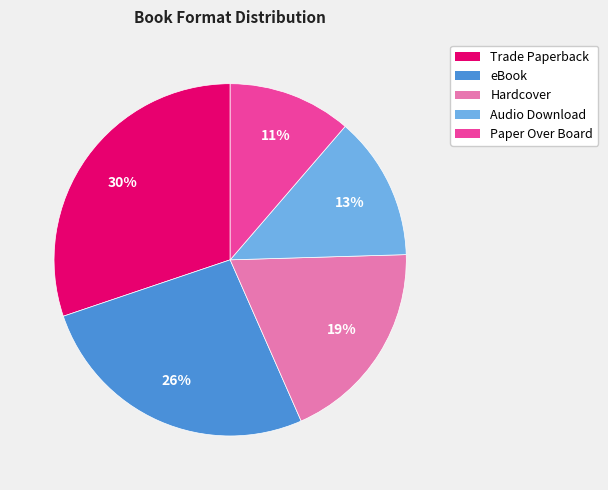

What is the ratio of the value at Audio Download to the value at eBook?

0.5